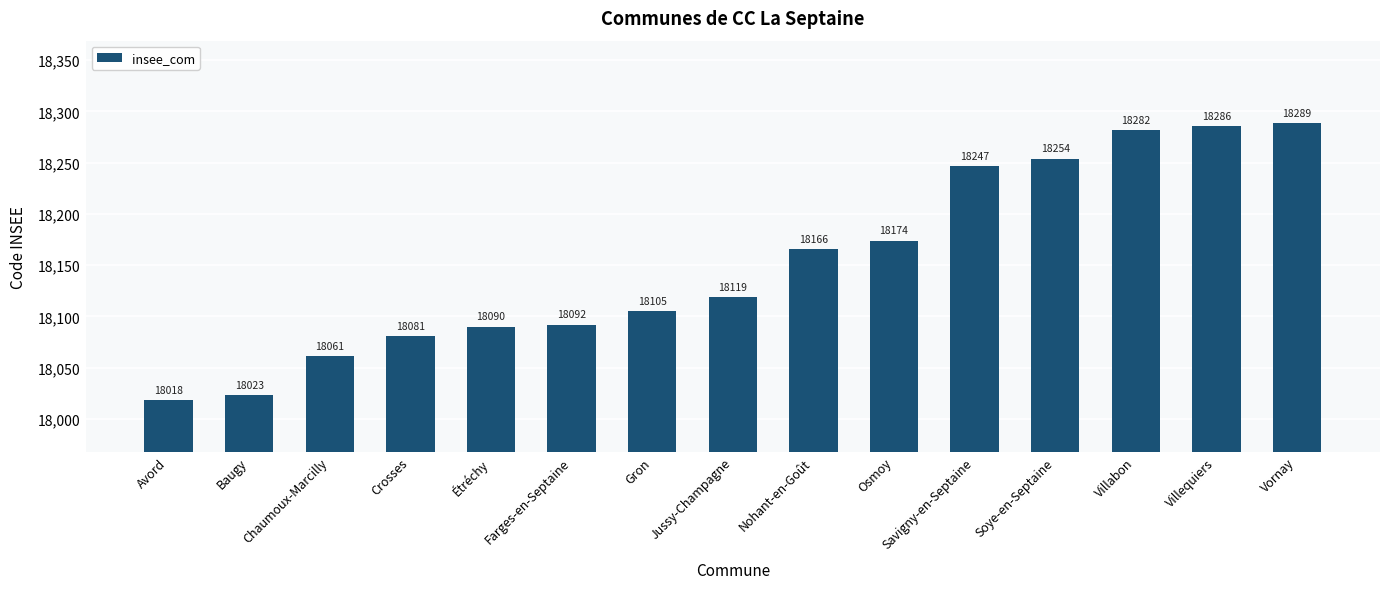

List the labels in order of value, smallest first.

Avord, Baugy, Chaumoux-Marcilly, Crosses, Étréchy, Farges-en-Septaine, Gron, Jussy-Champagne, Nohant-en-Goût, Osmoy, Savigny-en-Septaine, Soye-en-Septaine, Villabon, Villequiers, Vornay